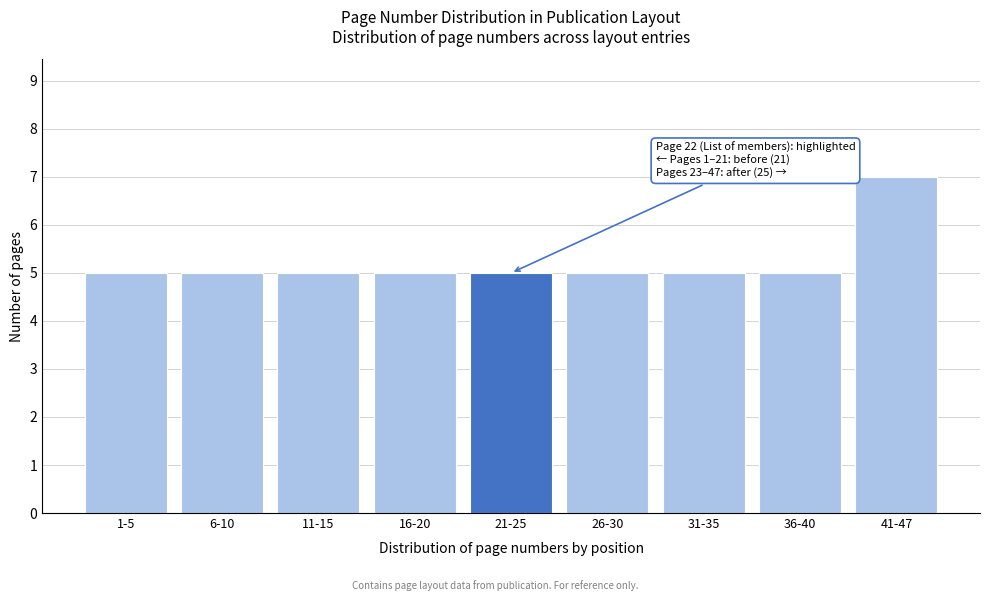

Reading left to right, list all the values displayed in this chart.

5	5	5	5	5	5	5	5	7